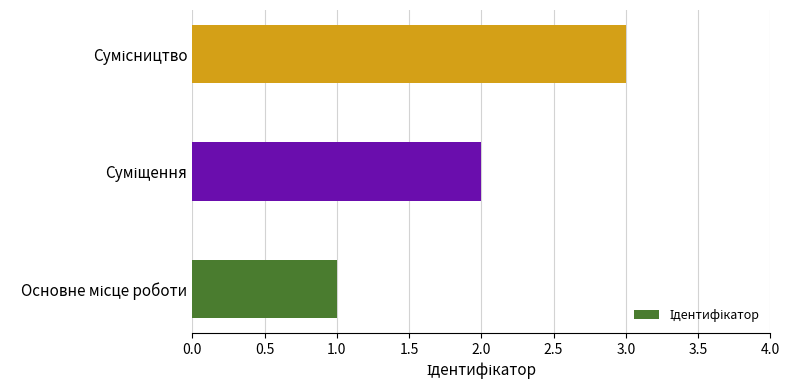

What is the sum of all values?

6